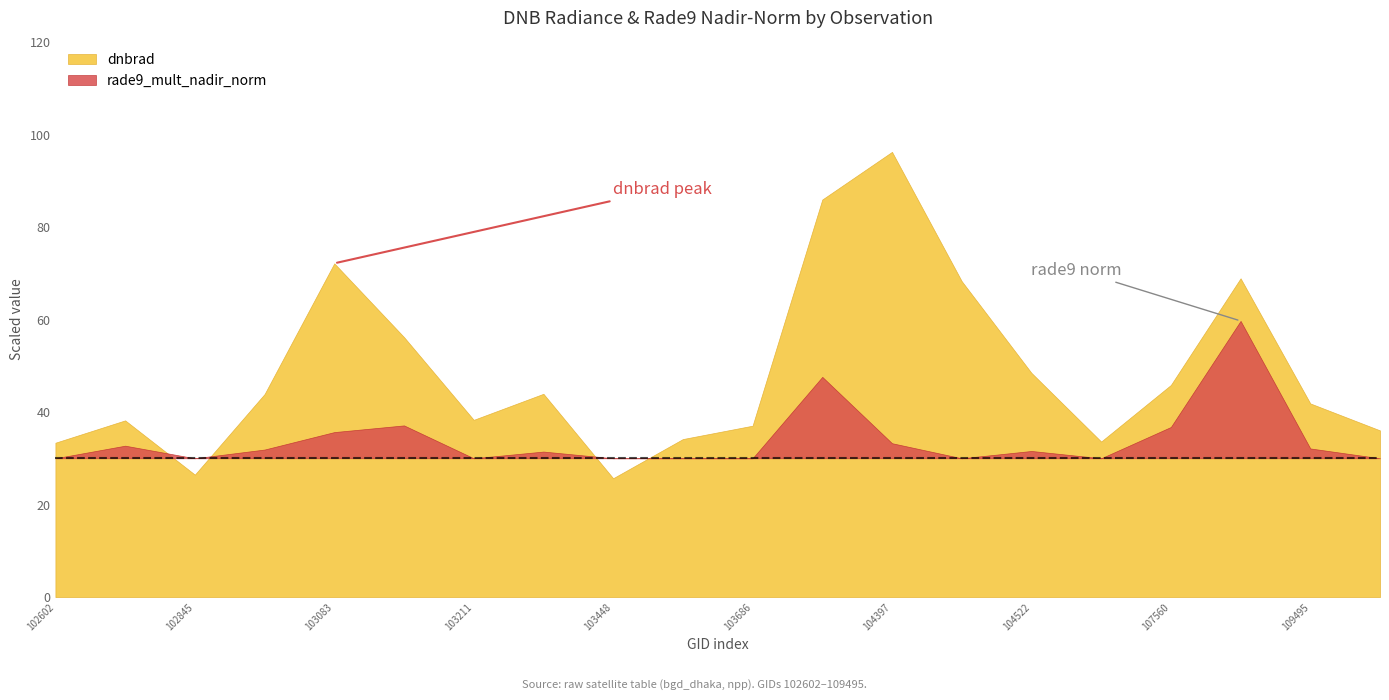

What are all the series names shown in the legend?

dnbrad, rade9_mult_nadir_norm